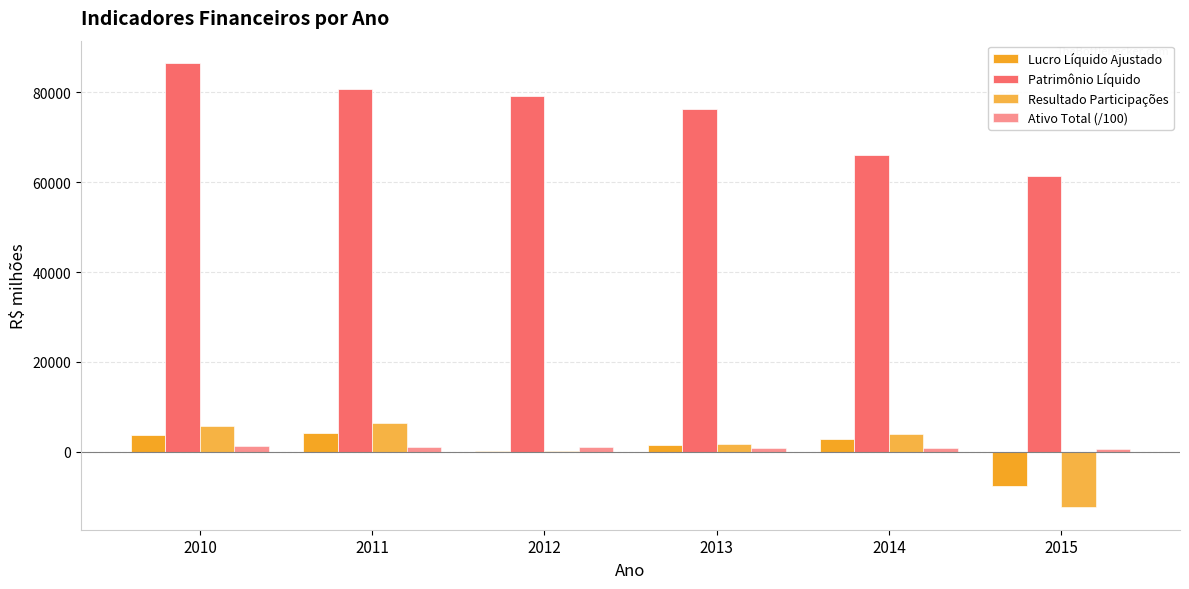

What is the sum of the Lucro Líquido Ajustado values at 2011 and 2010?

7975.5